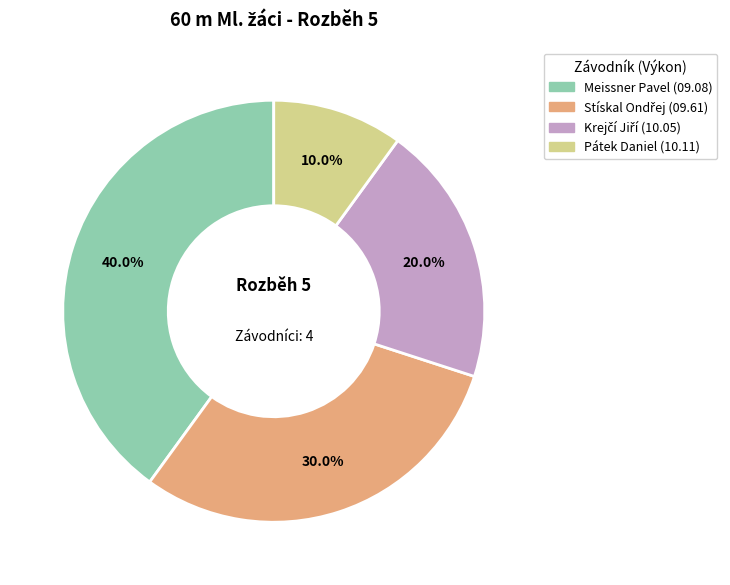

Combined, what portion of the pie is Pátek Daniel and Meissner Pavel?

50.0%